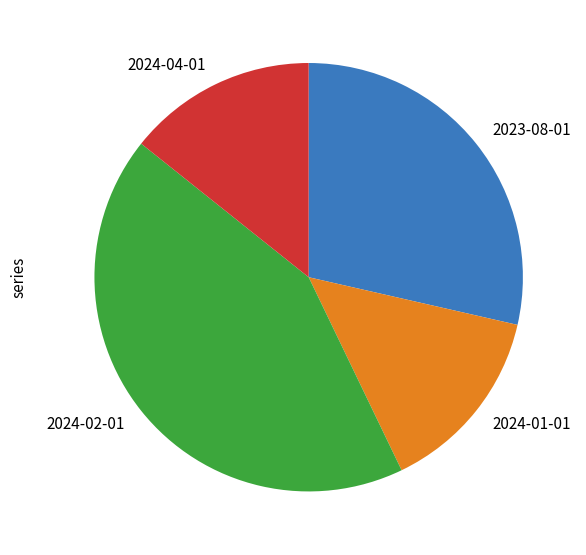

Which has a higher value, 2024-02-01 or 2024-01-01?

2024-02-01